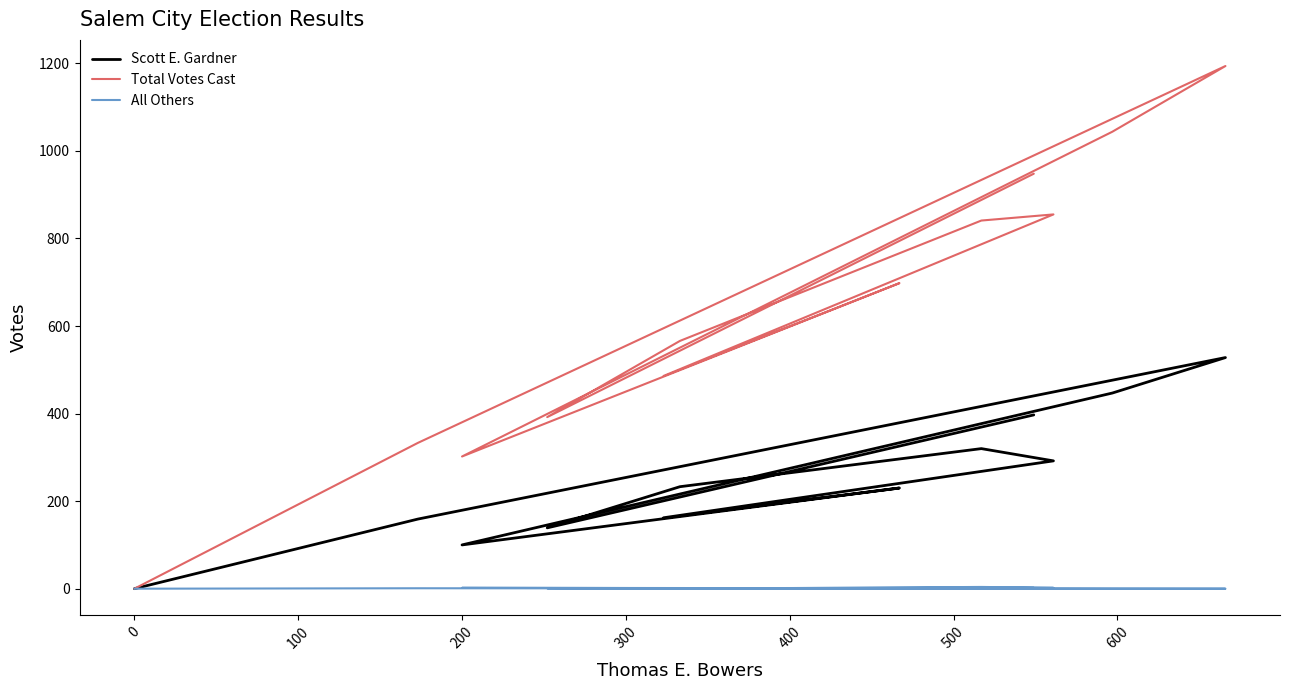

How many series are shown in this chart?

3